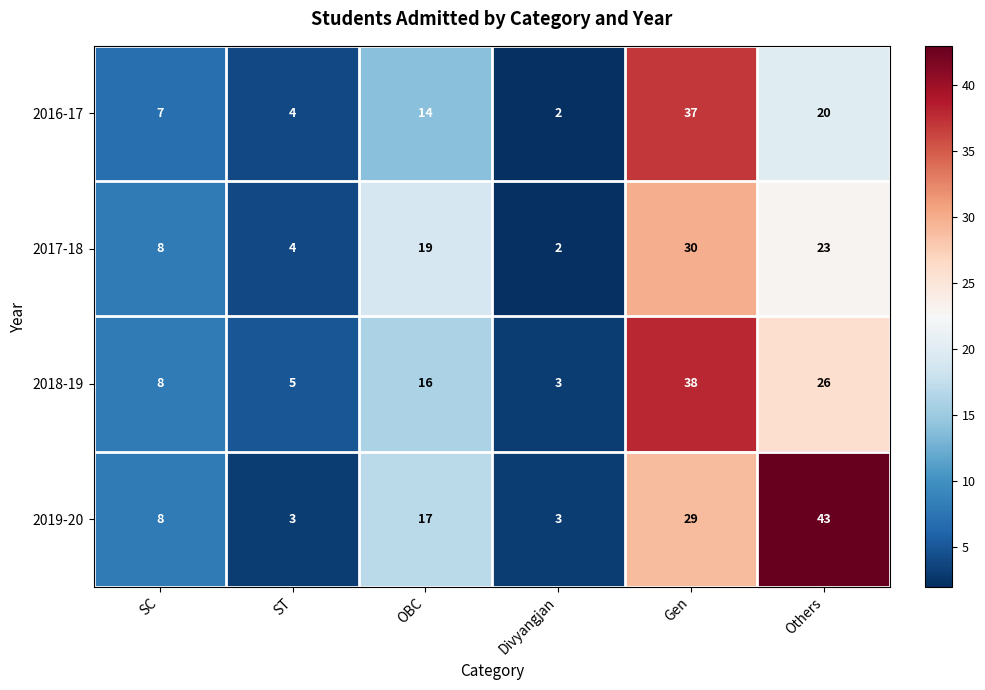

Reading right to left, what are all the values shown in this chart?

2016-17: Others=20	Gen=37	Divyangjan=2	OBC=14	ST=4	SC=7
2017-18: Others=23	Gen=30	Divyangjan=2	OBC=19	ST=4	SC=8
2018-19: Others=26	Gen=38	Divyangjan=3	OBC=16	ST=5	SC=8
2019-20: Others=43	Gen=29	Divyangjan=3	OBC=17	ST=3	SC=8